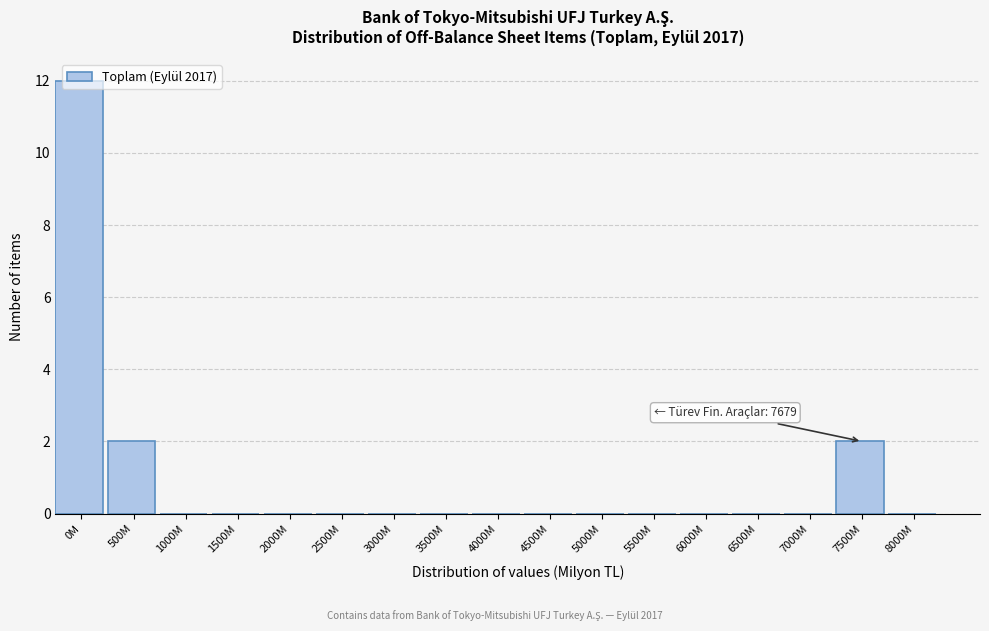

What is the change in value from 0M to 2500M?

-12